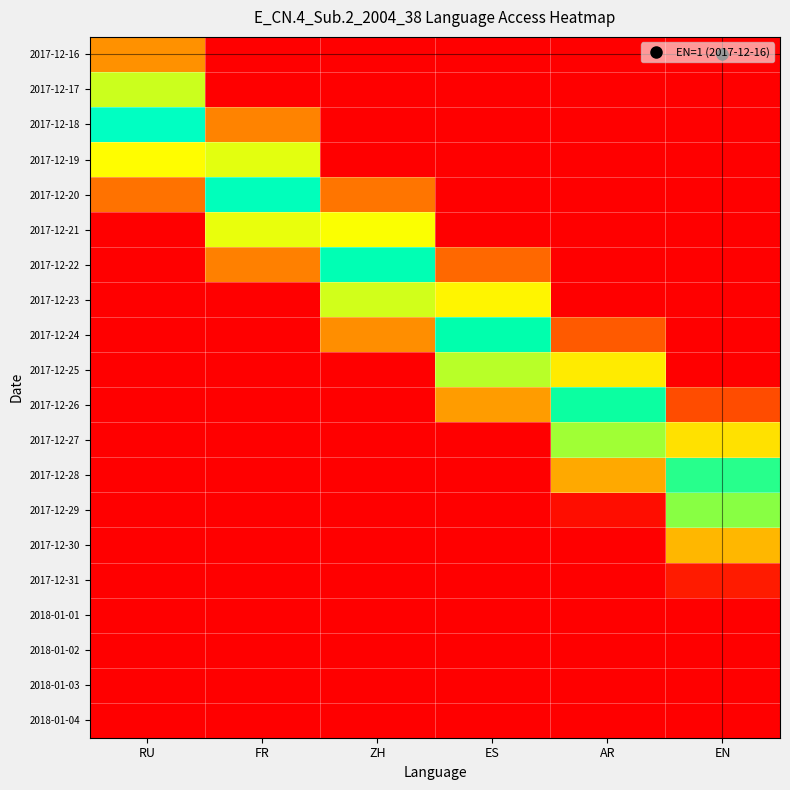

Between RU and FR, which is larger?

RU